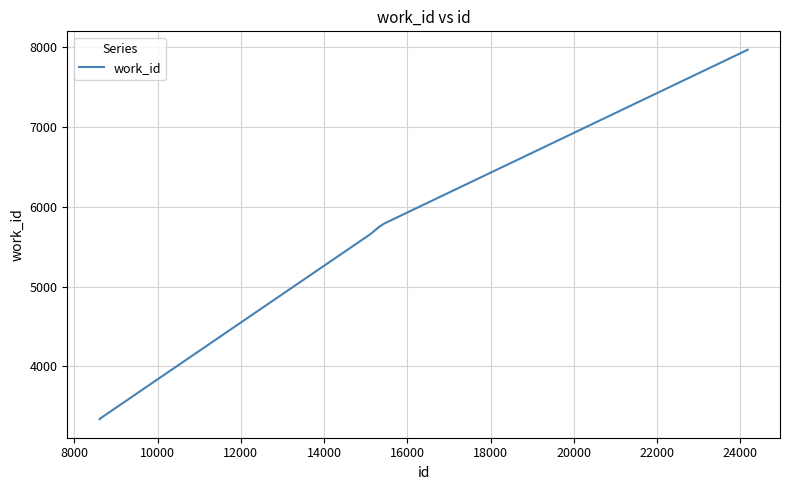

What is the sum of all values?

54716